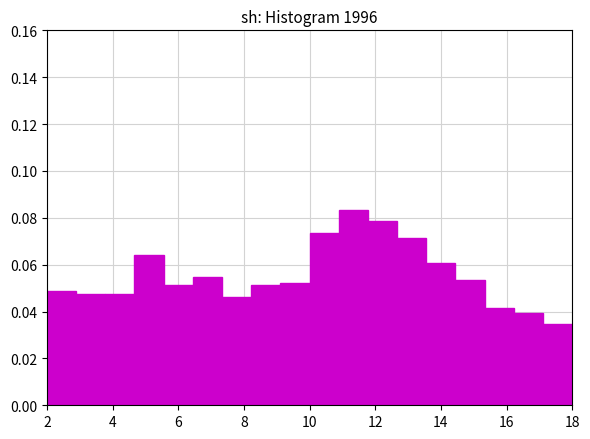

Reading left to right, transcribe this chart: for each bar, give the range it covers on the x-axis and its height. Neither the bar edges nor the heights are printed on the chart, so give them approximately, as read against the axes.

2.0 to 2.8: 0.048
2.8 to 3.8: 0.048
3.8 to 4.6: 0.048
4.6 to 5.6: 0.064
5.6 to 6.4: 0.052
6.4 to 7.4: 0.054
7.4 to 8.2: 0.046
8.2 to 9.2: 0.052
9.2 to 10.0: 0.052
10.0 to 10.8: 0.074
10.8 to 11.8: 0.084
11.8 to 12.6: 0.078
12.6 to 13.6: 0.072
13.6 to 14.4: 0.060
14.4 to 15.4: 0.054
15.4 to 16.2: 0.042
16.2 to 17.2: 0.040
17.2 to 18.0: 0.034